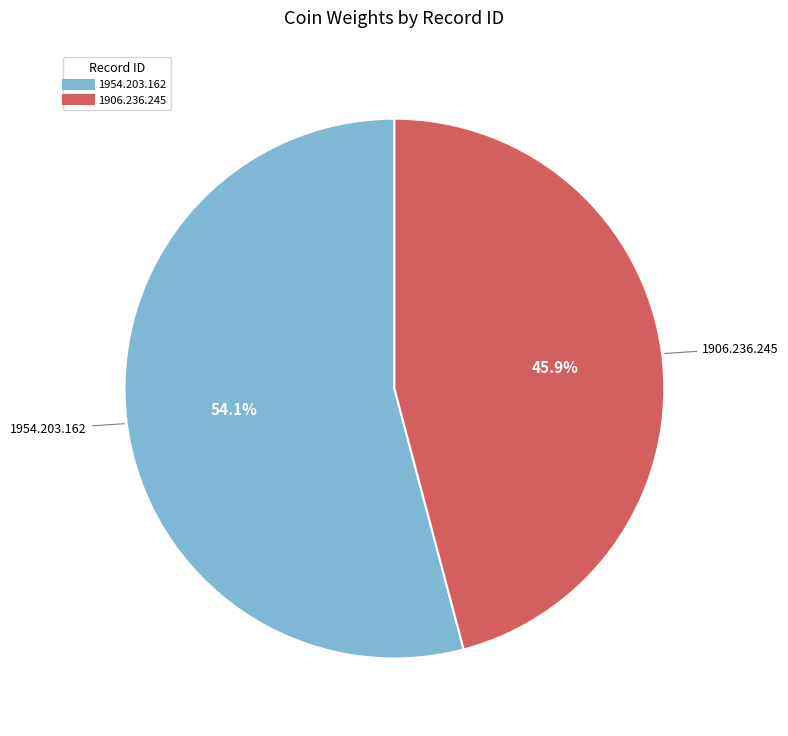

To the nearest percent, what portion does 1954.203.162 represent?

54%